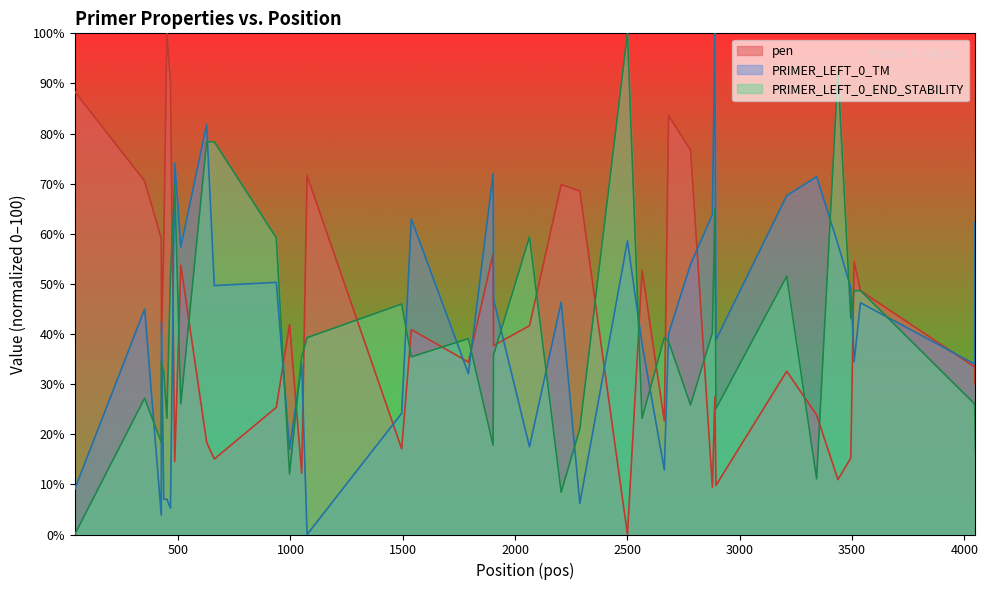

What is the average value of the PRIMER_LEFT_0_TM series?

41.6